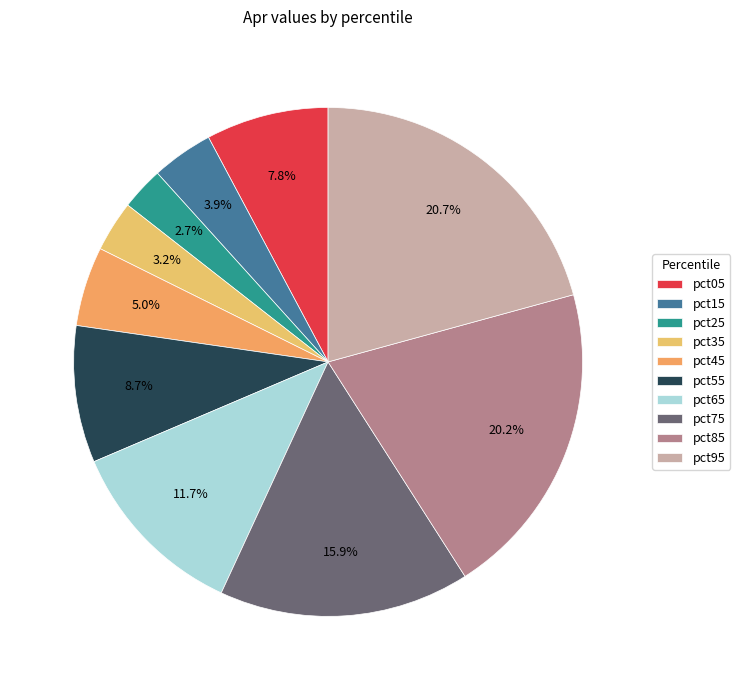

To the nearest percent, what percentage of the pie is pct05?

8%